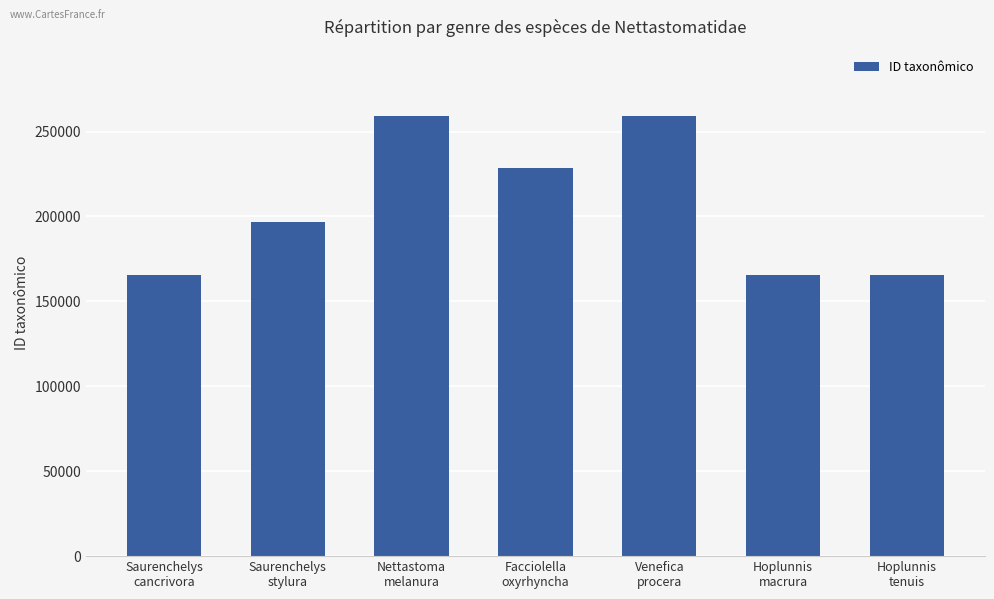

What is the sum of all values?

1439440